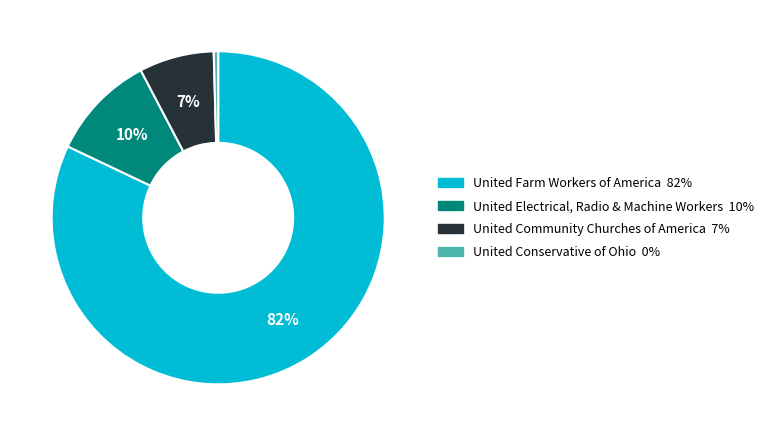

Which slice is the smallest?

United Conservative of Ohio